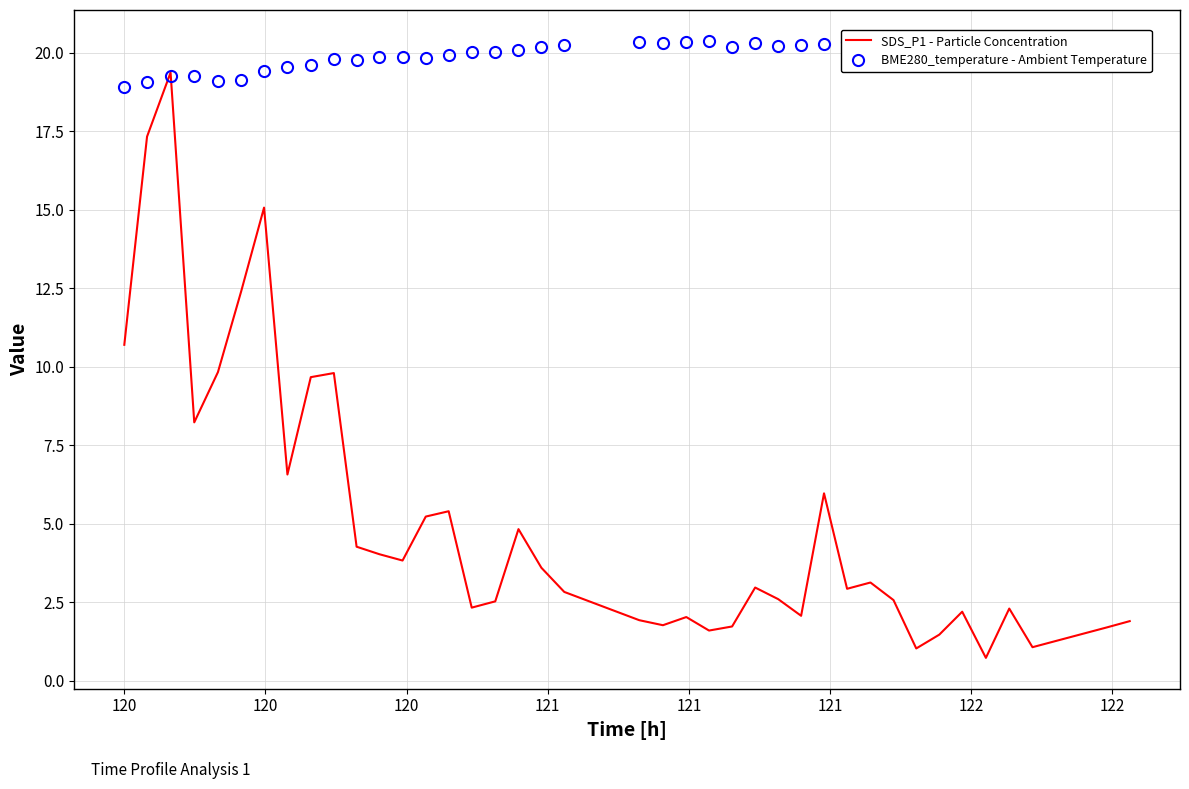

Which series has the largest range (max minus min)?

SDS_P1 - Particle Concentration